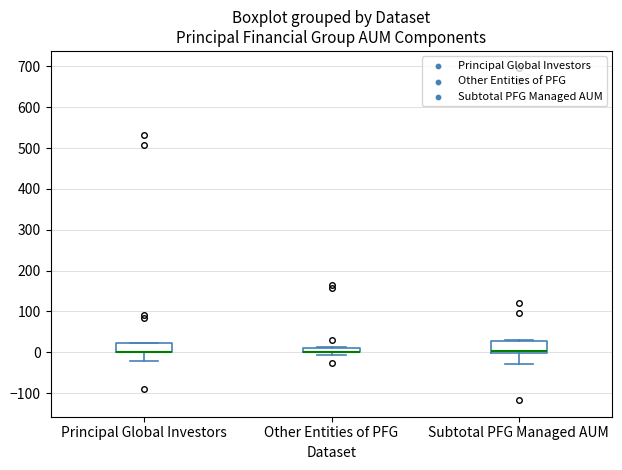

Where is the lower edge of the box for Other Entities of PFG on the y-axis? The values are not printed on the chart, so give them approximately, as read against the axis.

0